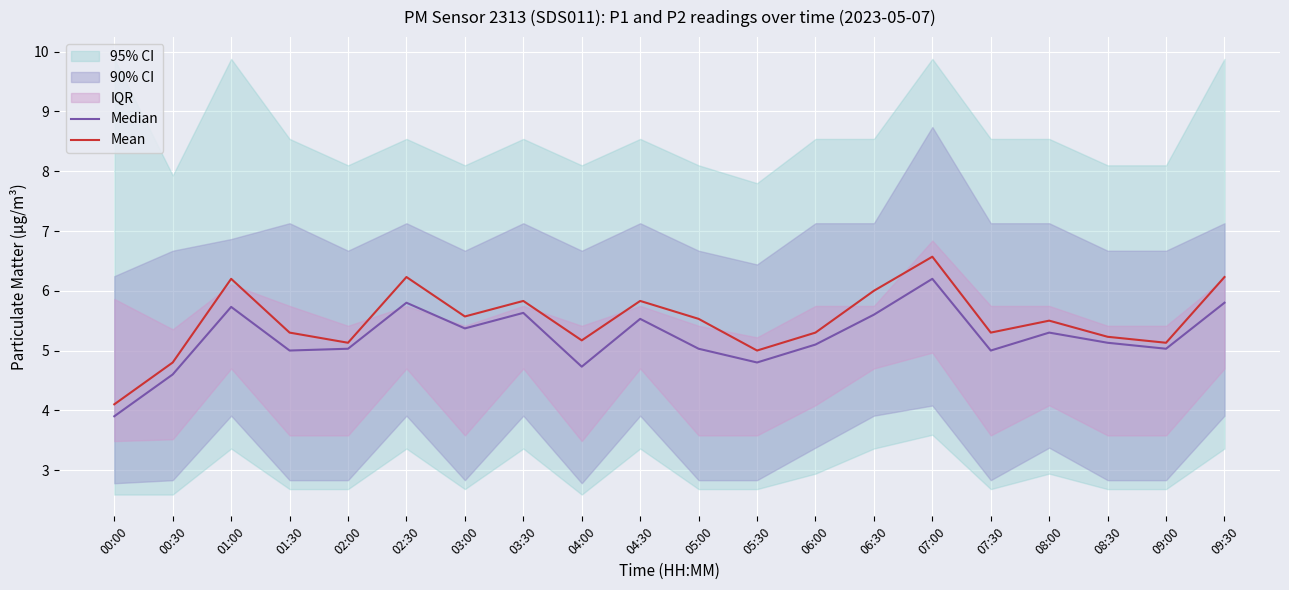

At how many categories does at least one series exceed 3?

20